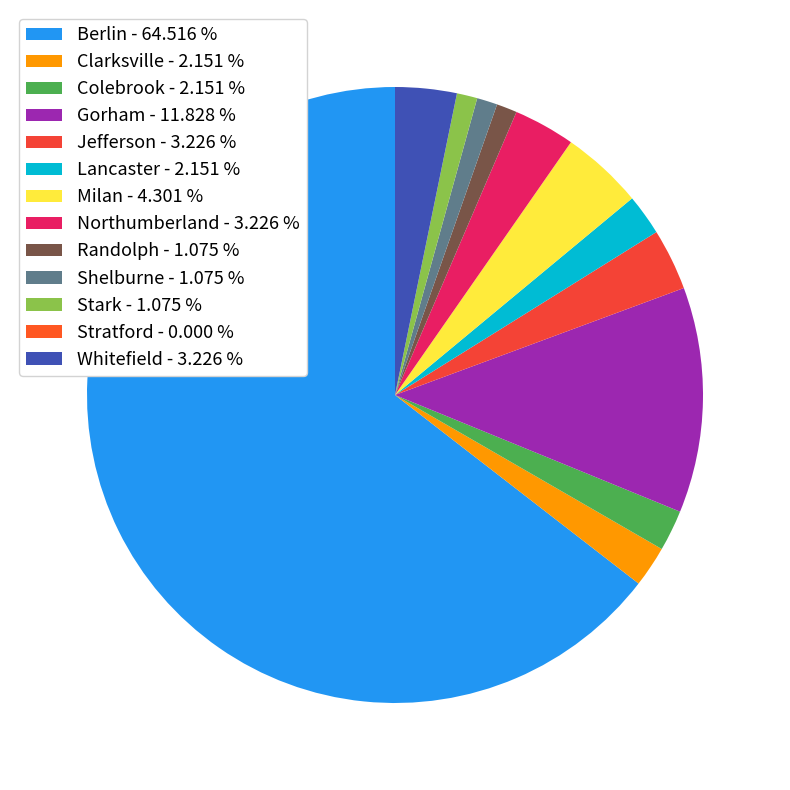

The Randolph slice represents 1% of the pie. True or false?

True